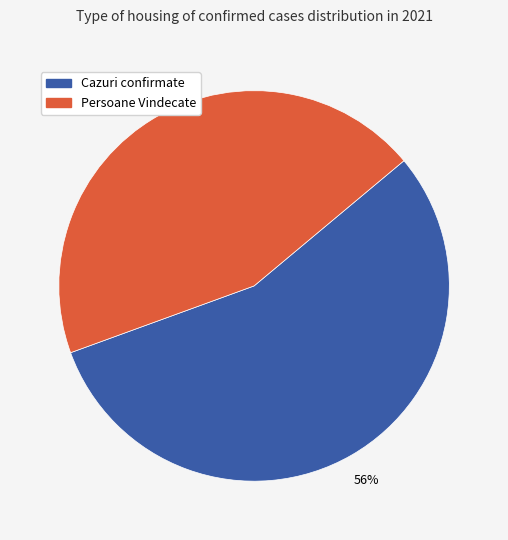

To the nearest percent, what is the average slice percentage?

50%